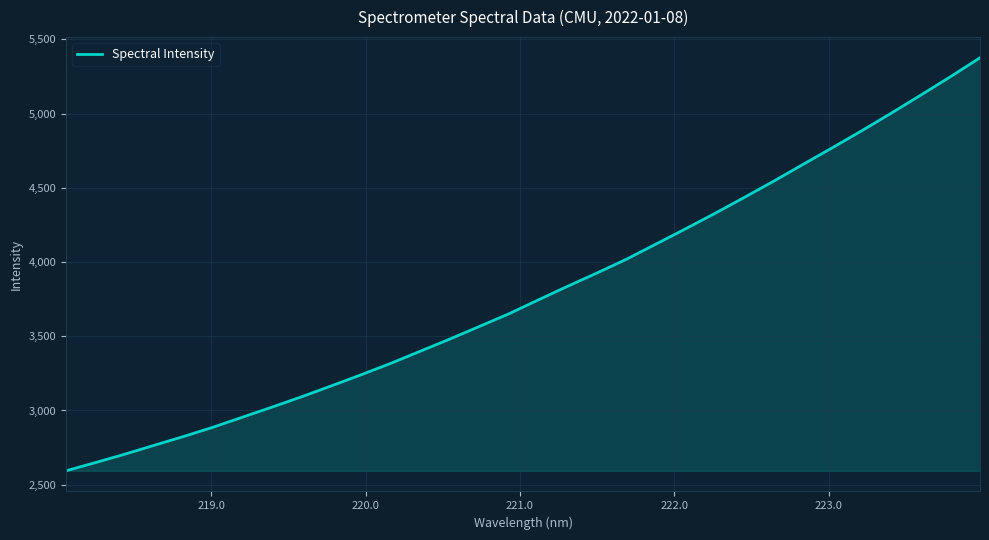

What is the difference between the maximum and minimum values?

2782.4